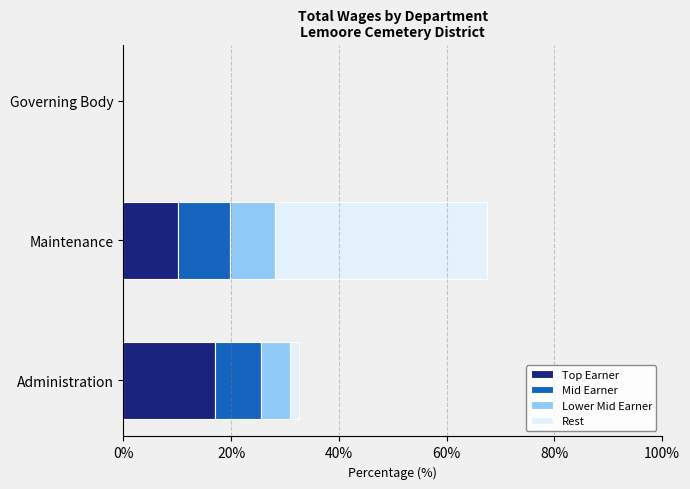

What are all the series names shown in the legend?

Top Earner, Mid Earner, Lower Mid Earner, Rest